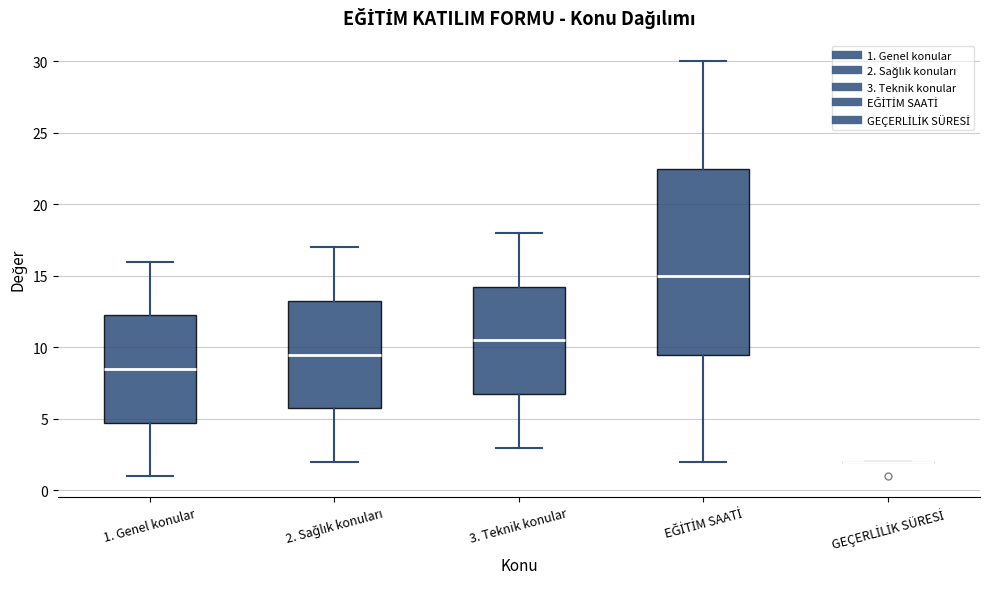

Which box is the tallest, from its lower edge to its upper edge?

EĞİTİM SAATİ